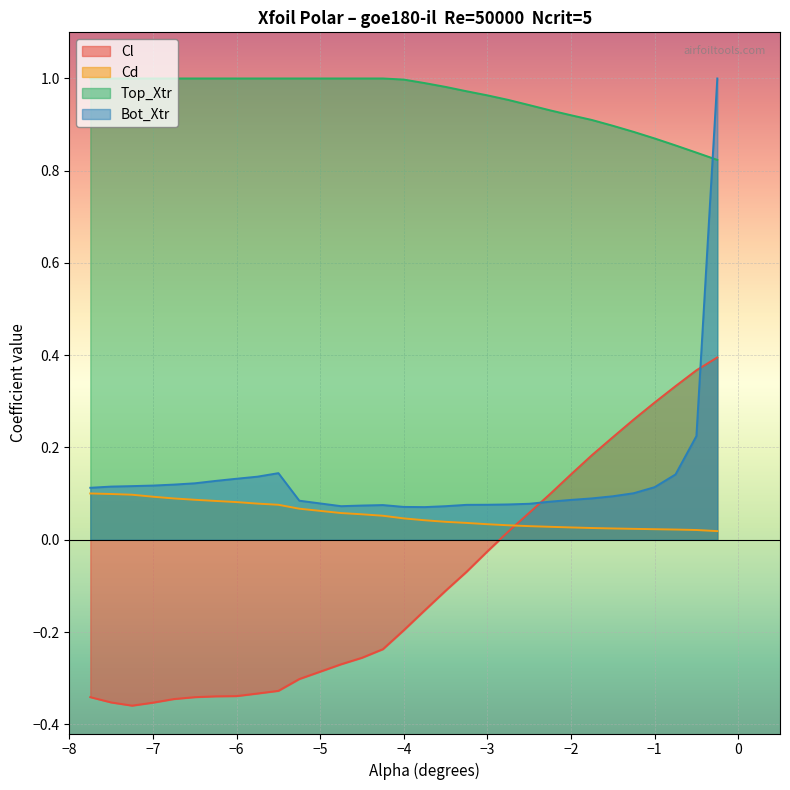

What are all the series names shown in the legend?

Cl, Cd, Top_Xtr, Bot_Xtr